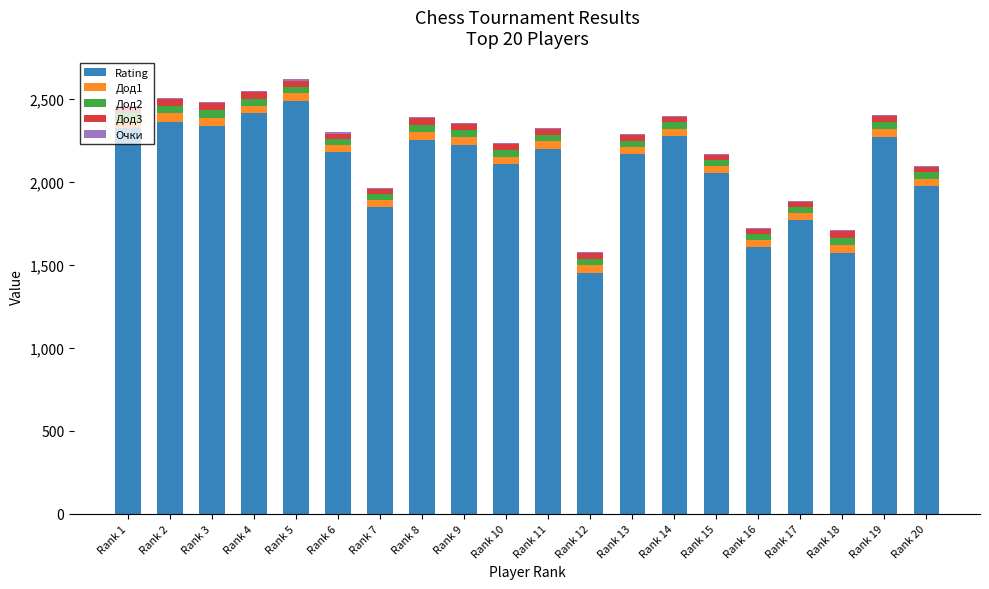

What is the highest value of the Rating series?

2489.0